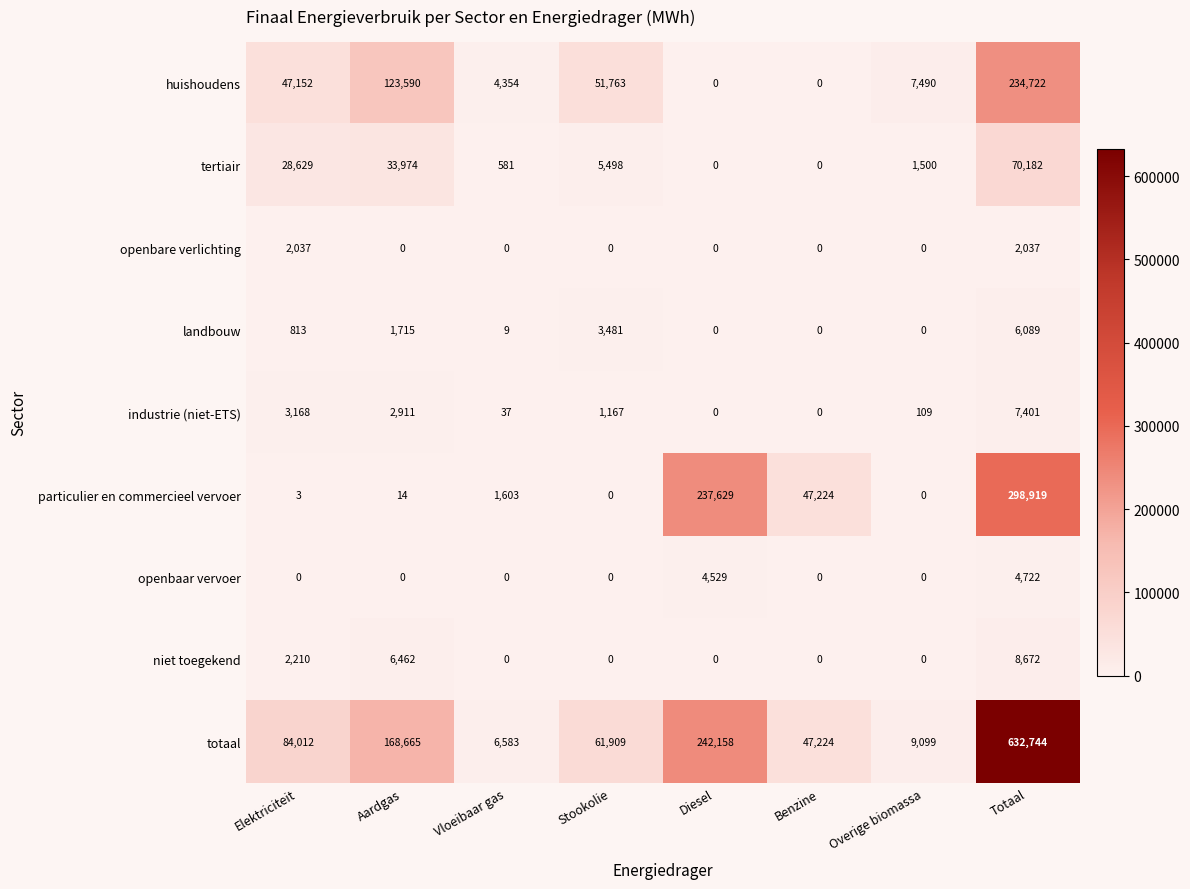

Which series has the largest range (max minus min)?

totaal